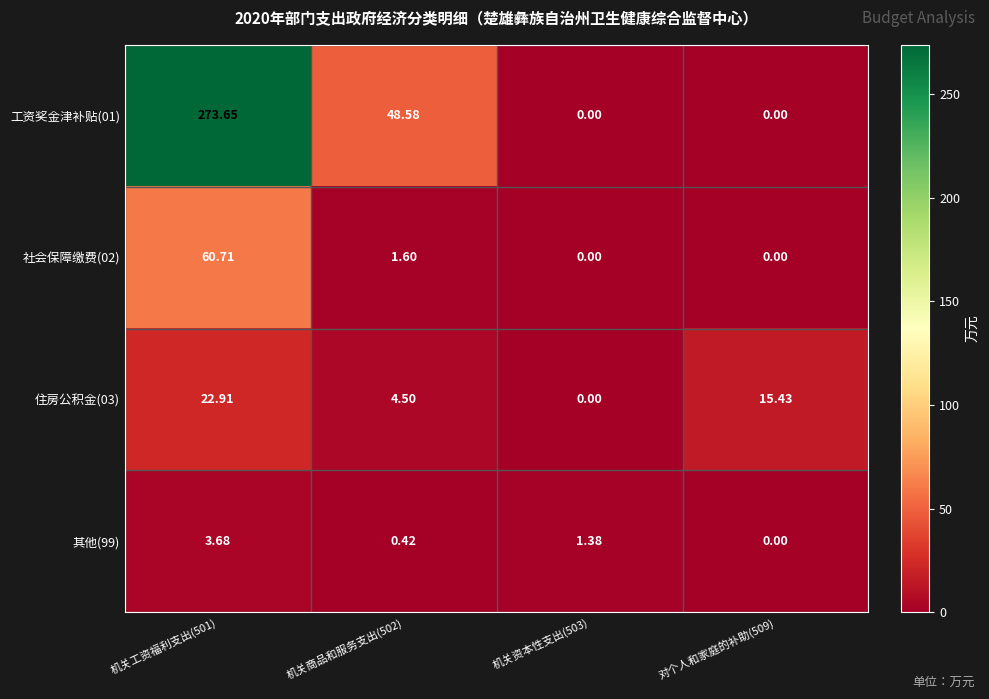

Is the value of 其他(99) at 对个人和家庭的补助(509) greater than the value of 住房公积金(03) at 机关工资福利支出(501)?

No